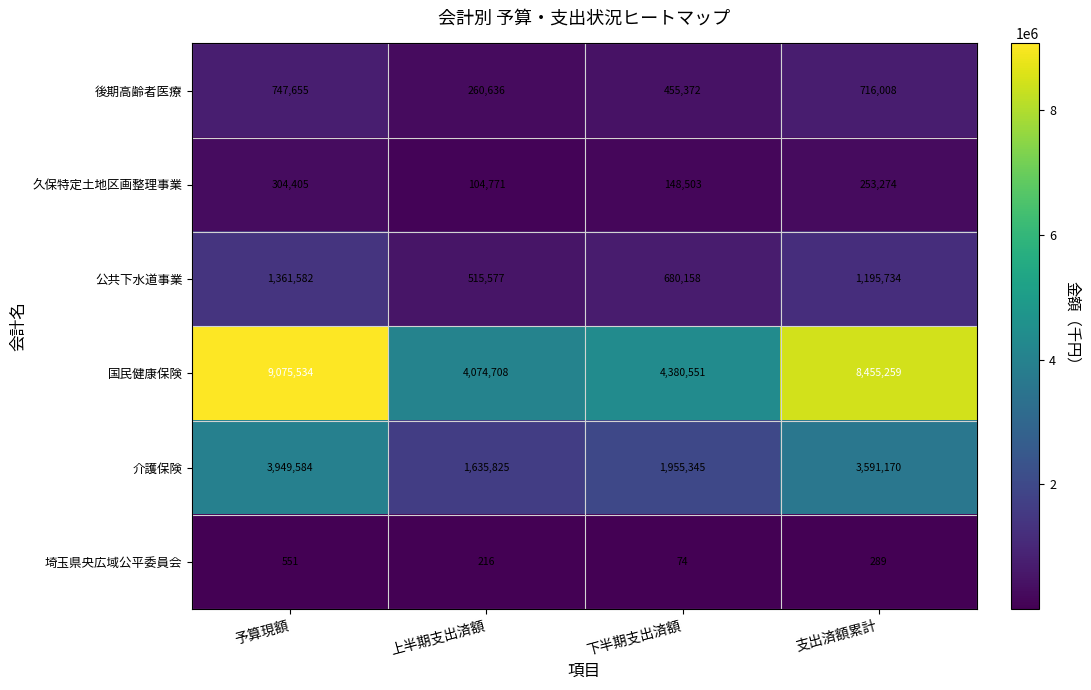

What is the minimum value for 後期高齢者医療?

260636